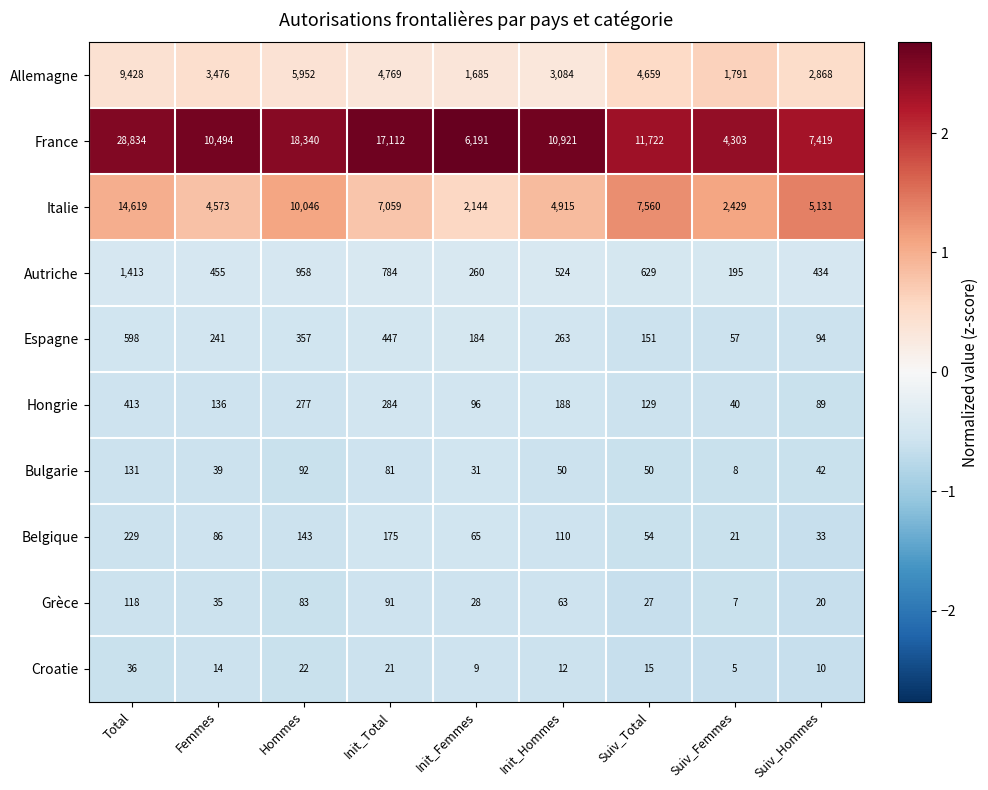

What is the maximum value for Espagne?

598